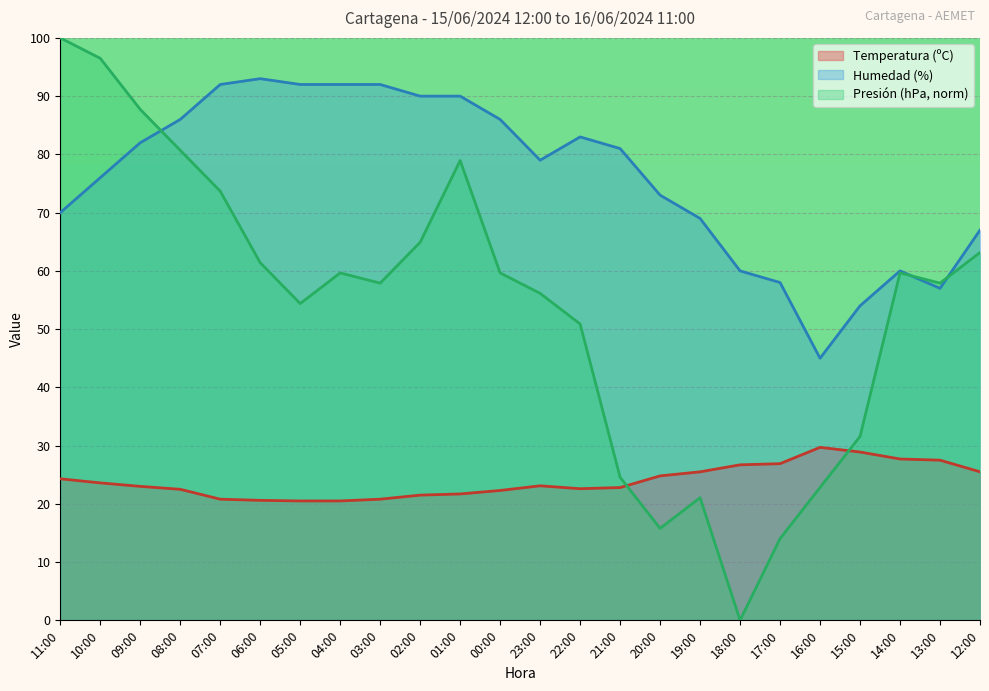

What is the approximate value of Temperatura (ºC) at 18:00?

26.7